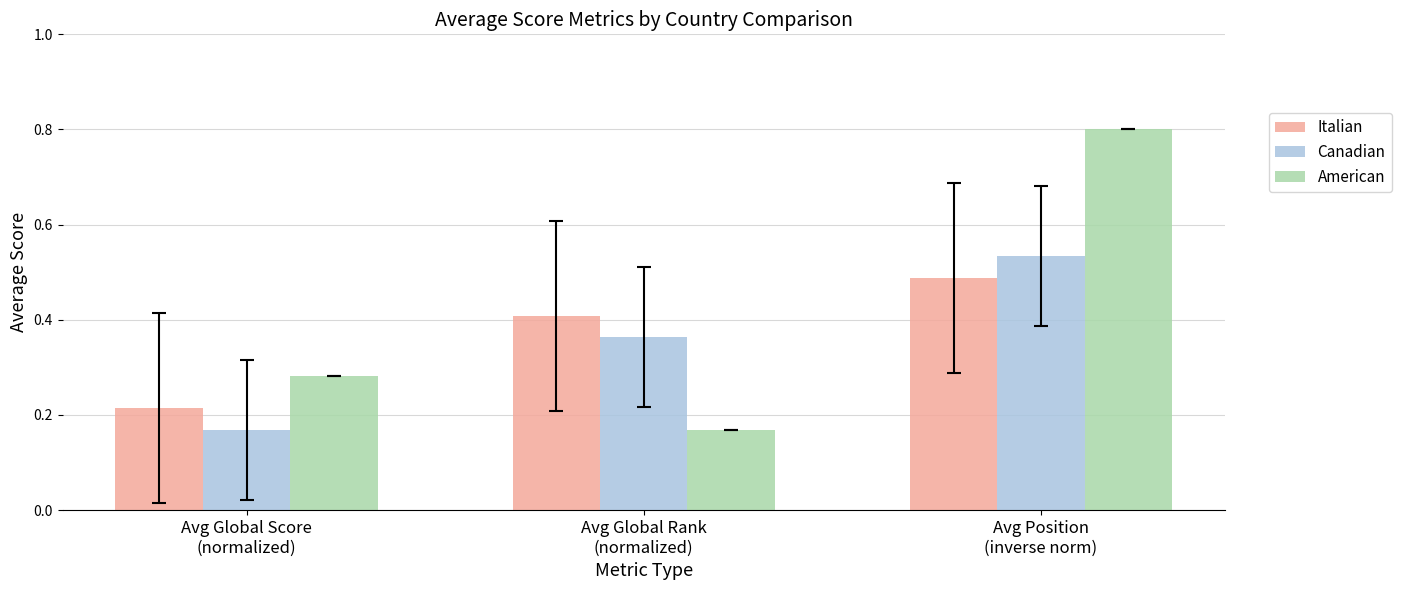

How many Italian values are between 0 and 1?

3